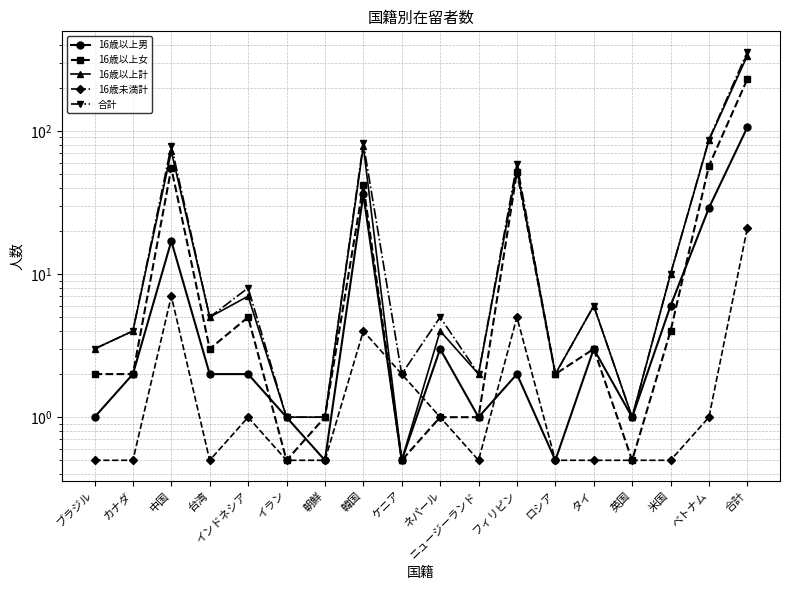

What position from the right is 朝鮮?

12